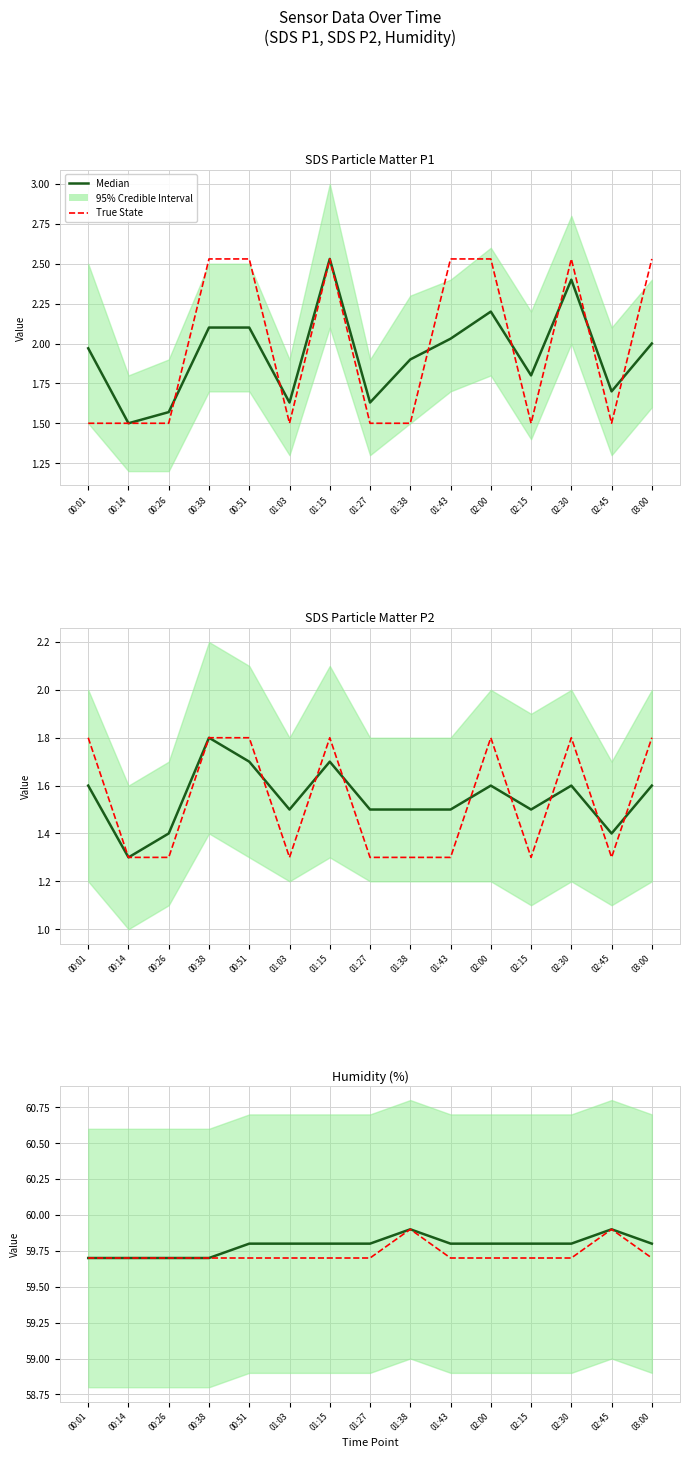

What is the total value across all series at 02:15?

3.3